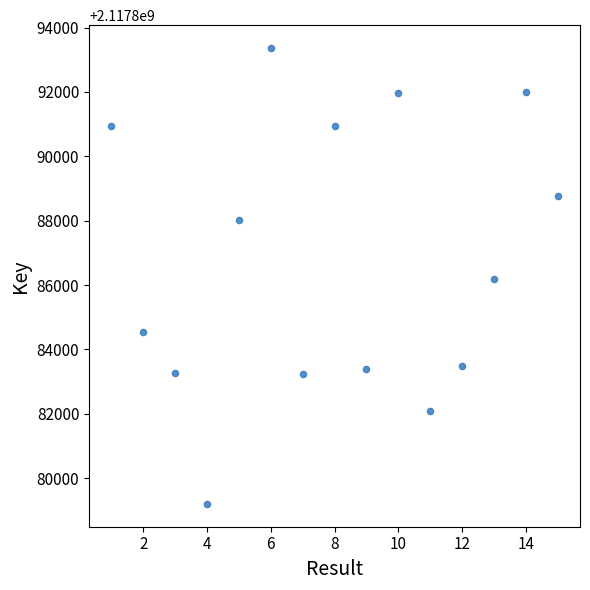

What is the range of Y values (max minus min)?

14167